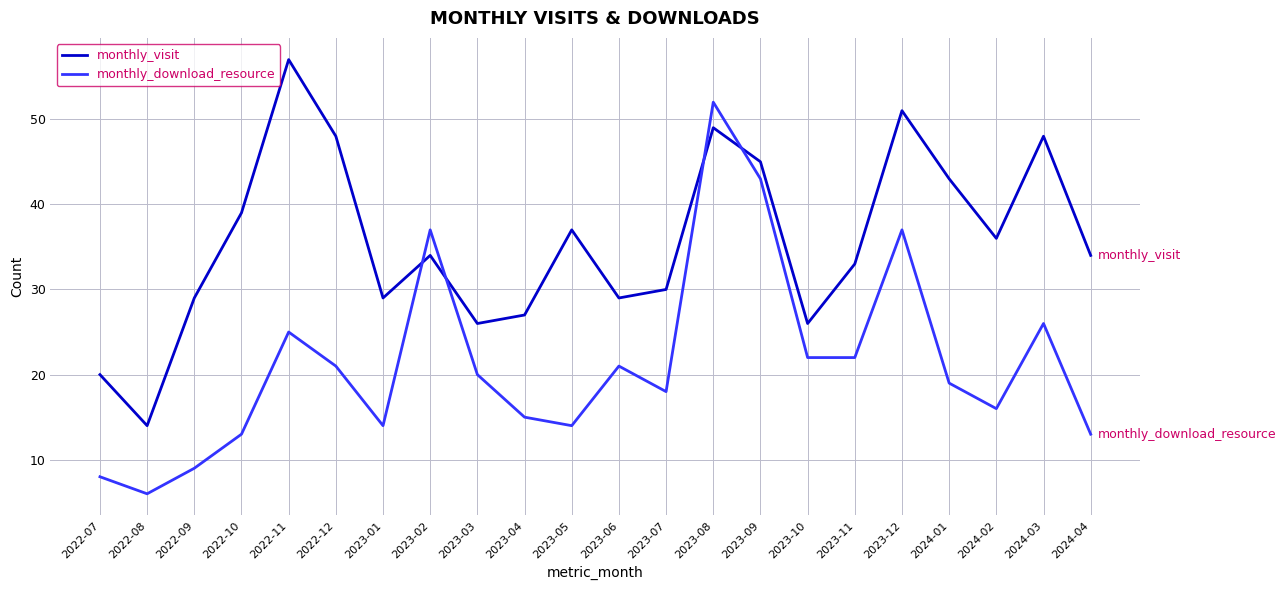

List the series in order of their overall mean, highest first.

monthly_visit, monthly_download_resource